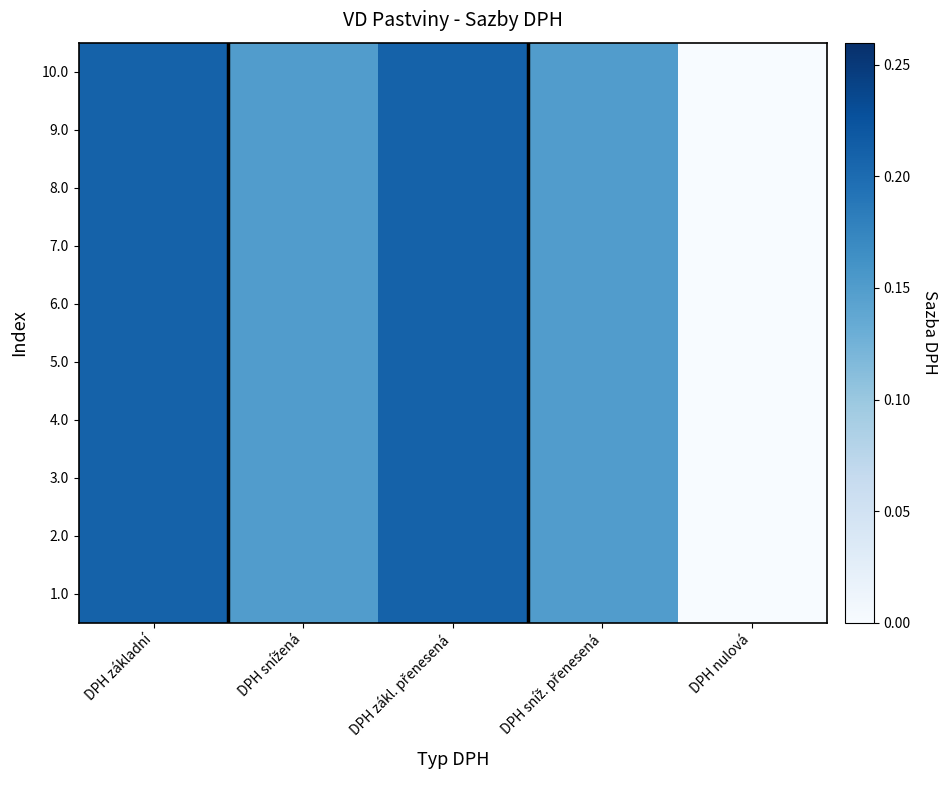

At how many categories does at least one series exceed 0?

4